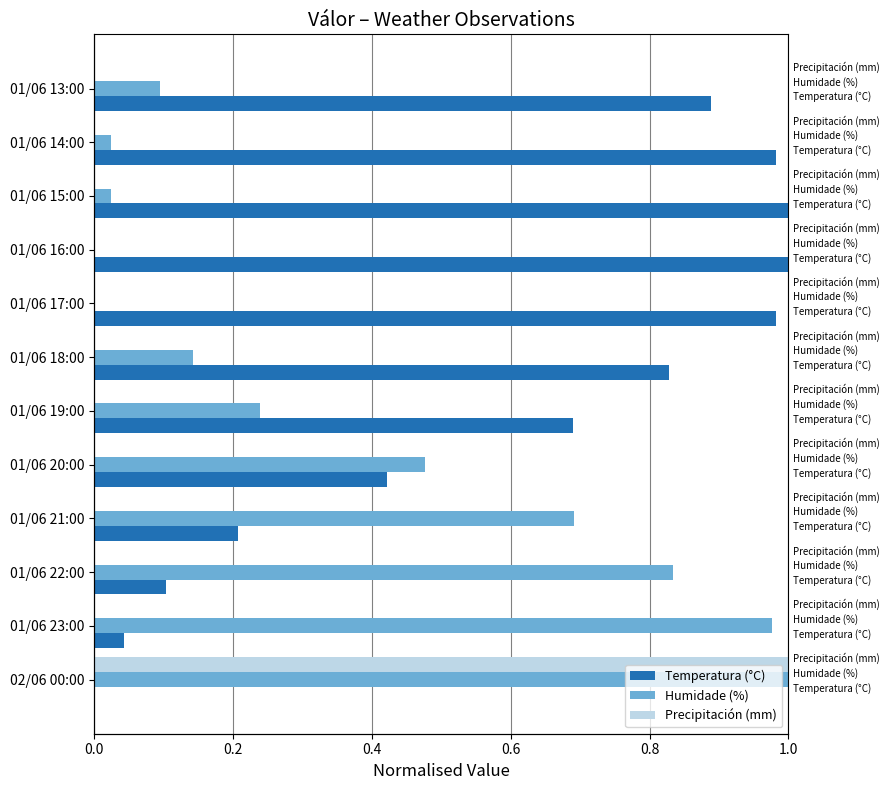

What is the sum of all Temperatura (°C) values?

7.1